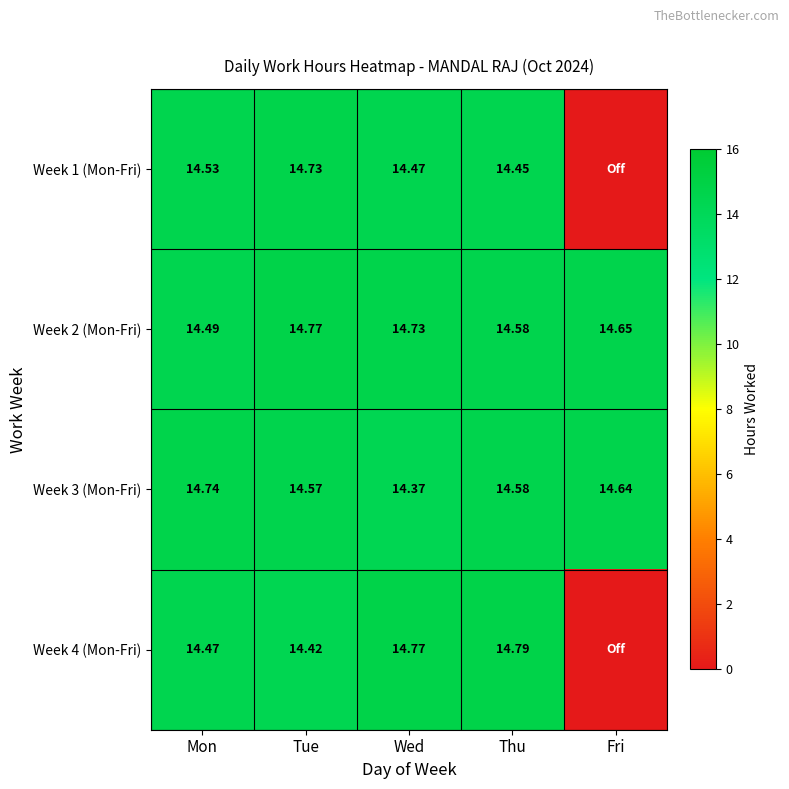

What is the difference between the maximum and minimum values in the Week 3 (Mon-Fri) series?

0.4